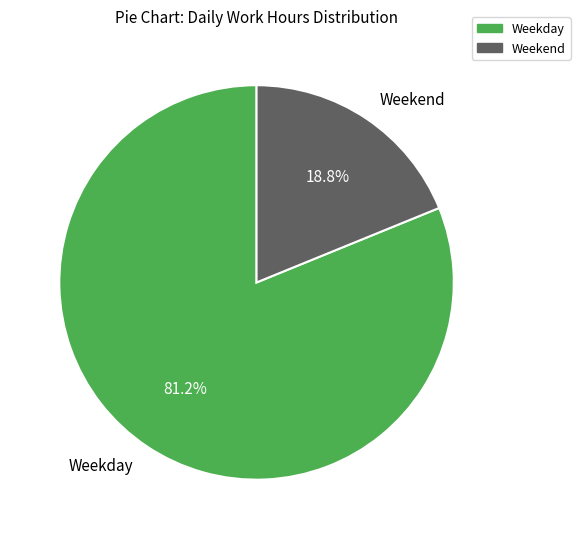

Is there a majority slice in this chart?

Yes